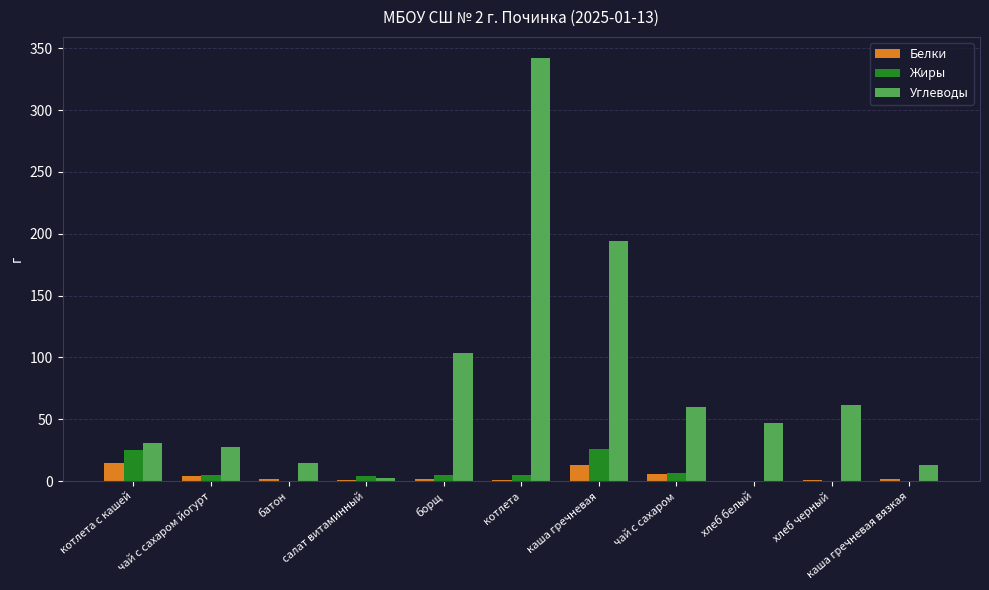

Is the value of Жиры at каша гречневая greater than the value of Белки at хлеб черный?

Yes